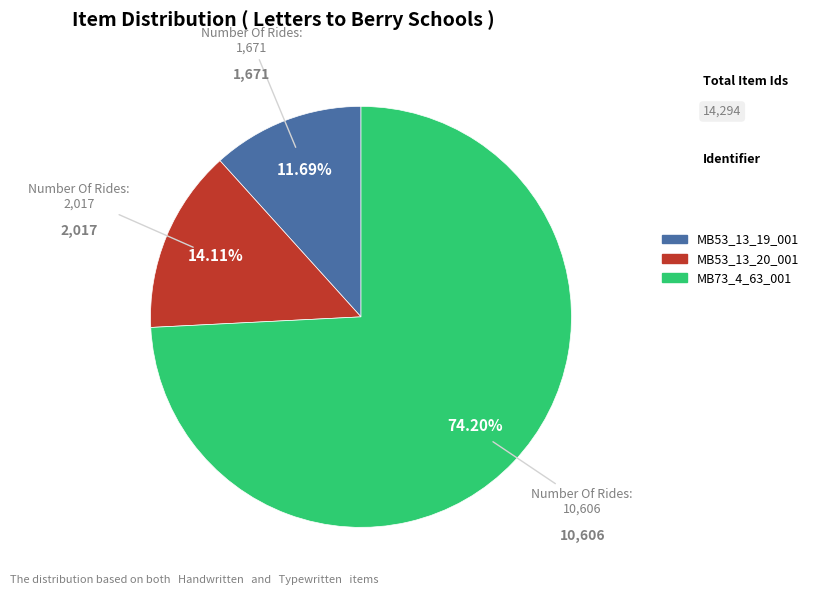

Which slice represents more than half of the pie?

MB73_4_63_001